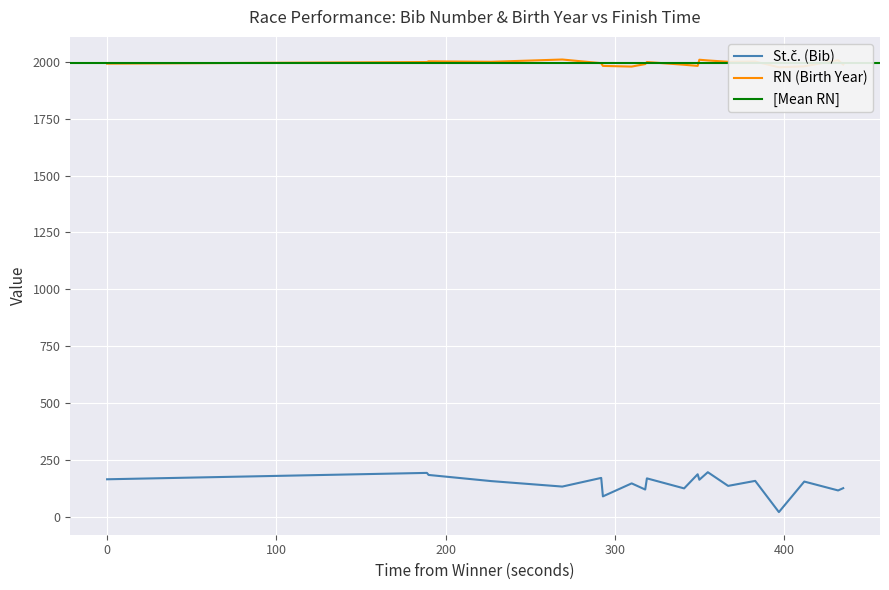

What is the sum of the St.č. (Bib) values at 00:26:59 and 00:25:25?

255